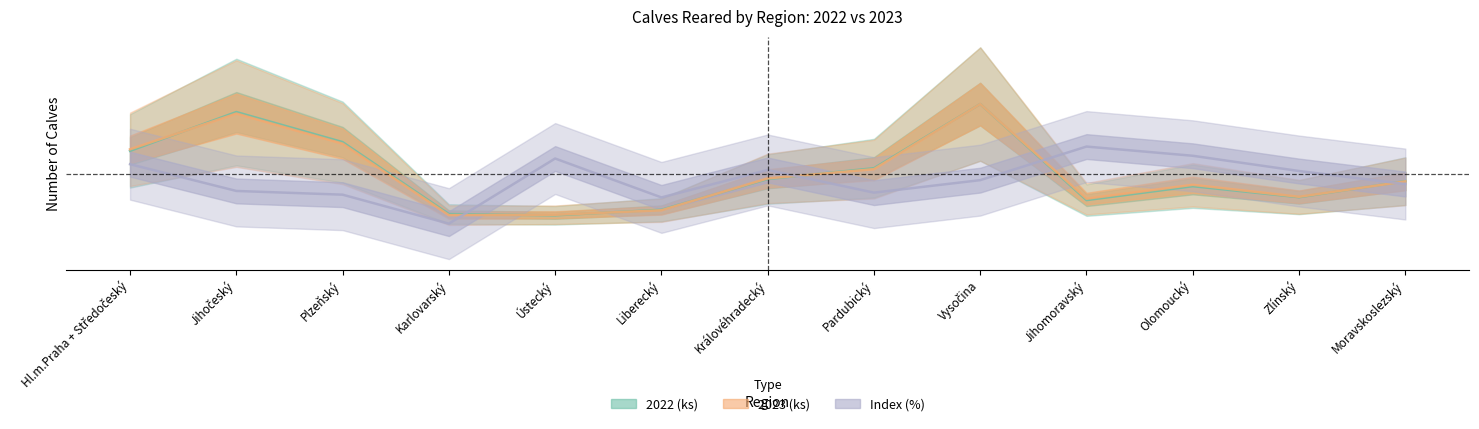

What is the sum of the 2022 (ks) values at Plzeňský and Hl.m.Praha + Středočeský?

0.1